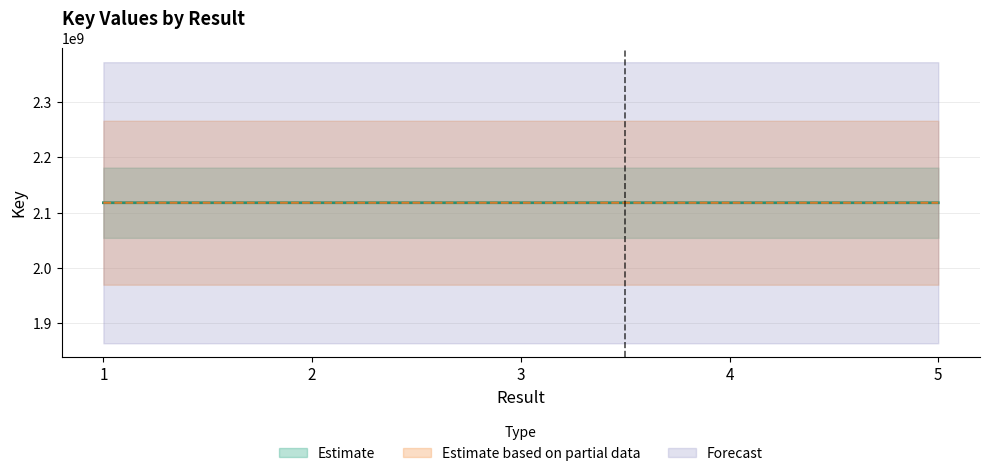

Rank the categories by value from lowest to highest.

4, 5, 1, 3, 2